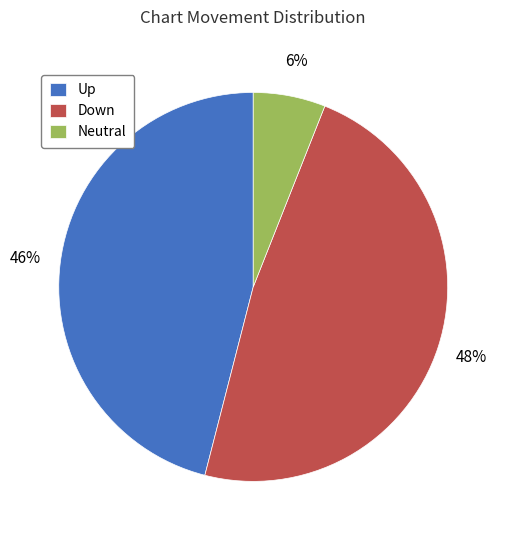

Which slice is the largest?

Down